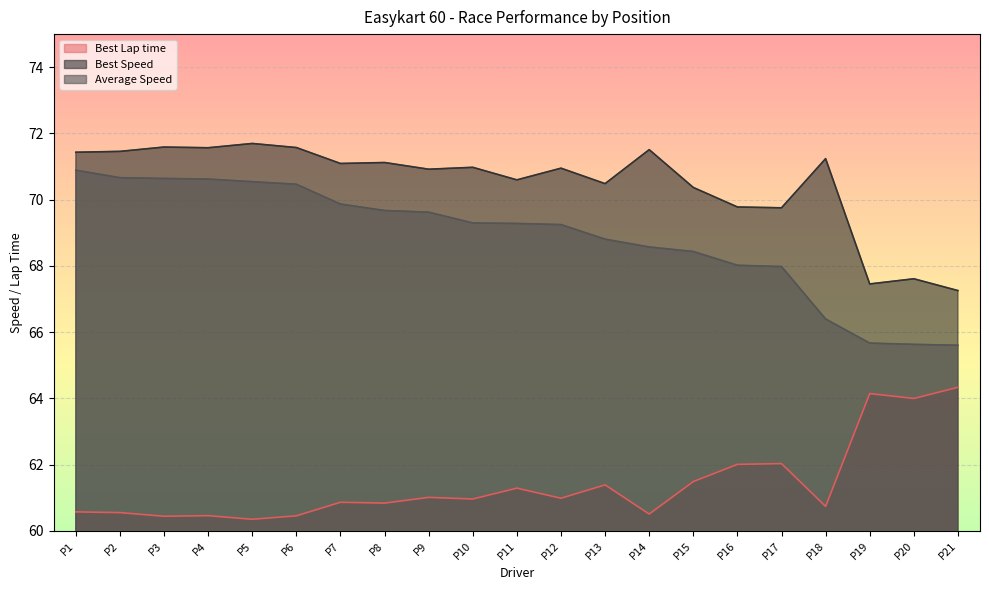

What is the difference between the maximum and minimum values in the Best Speed series?

4.4